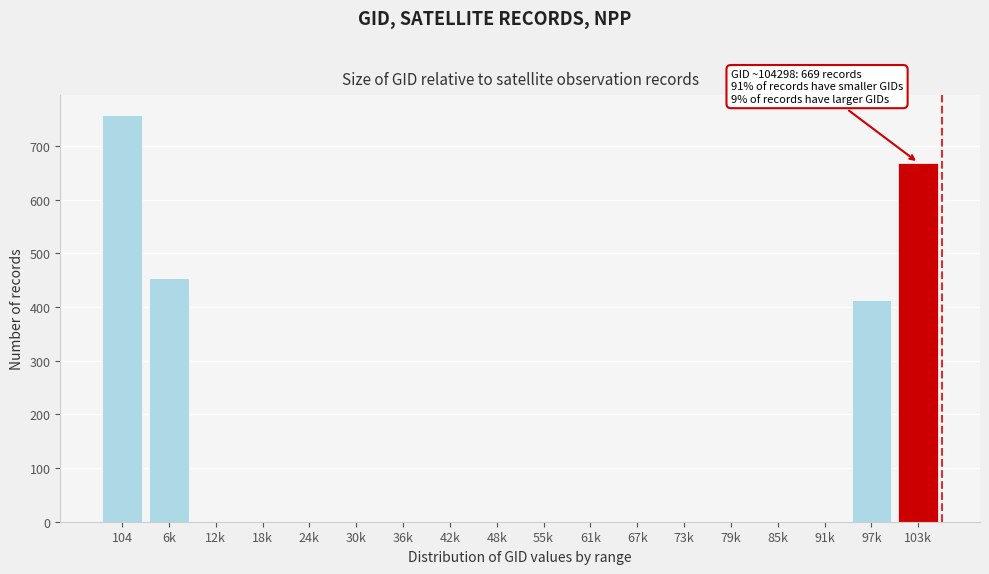

Reading right to left, extract all data points from this chart.

103k=669	97k=414	91k=0	85k=0	79k=0	73k=0	67k=0	61k=0	55k=0	48k=0	42k=0	36k=0	30k=0	24k=0	18k=0	12k=0	6k=455	104=757